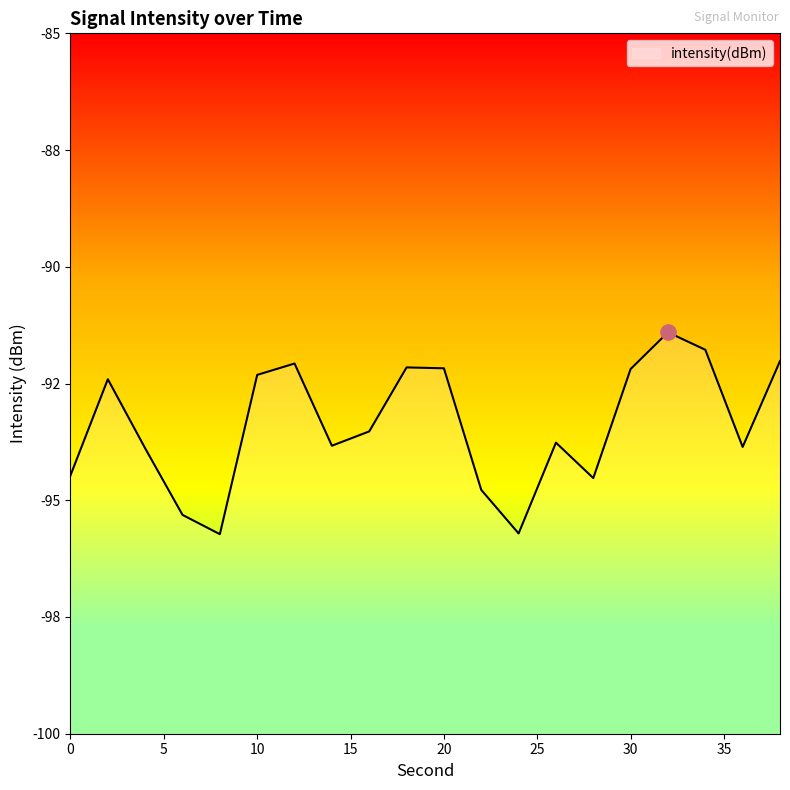

Which has a higher value, 0 or 20?

20